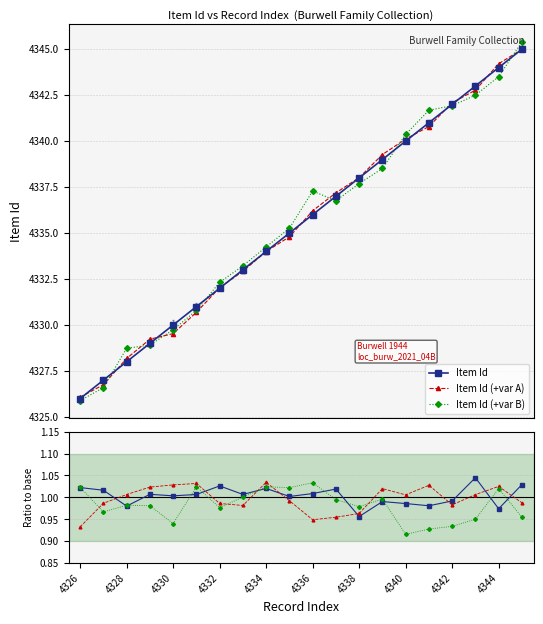

What is the value of the Ratio var A point at the 9th from the left?

1.0